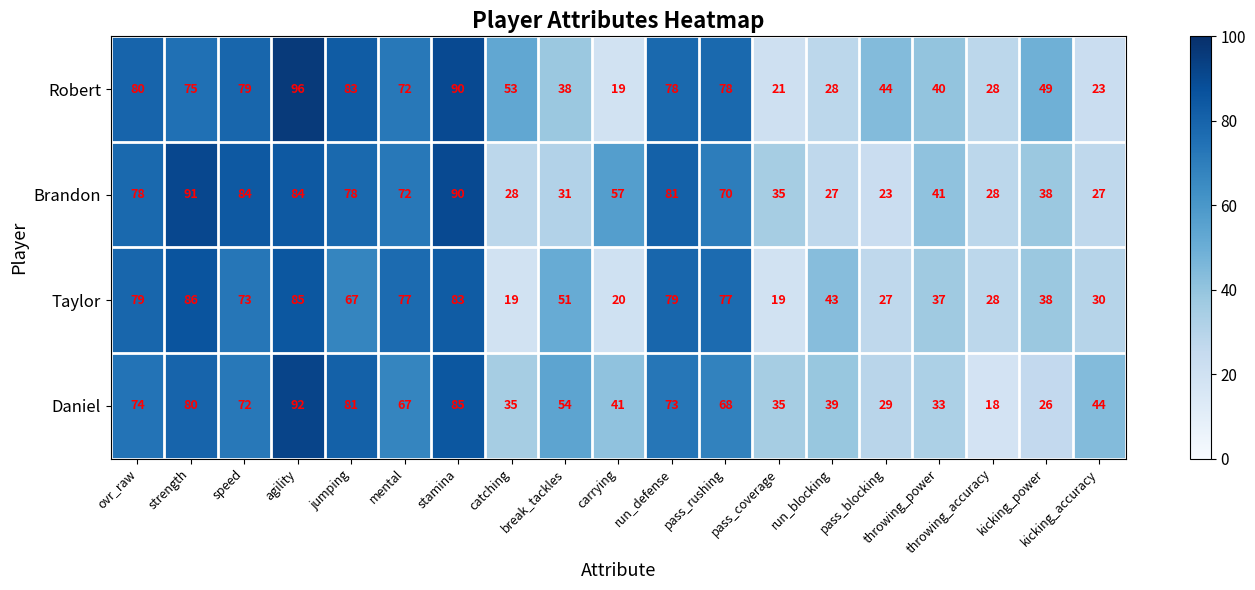

At which label does Robert reach its peak?

agility